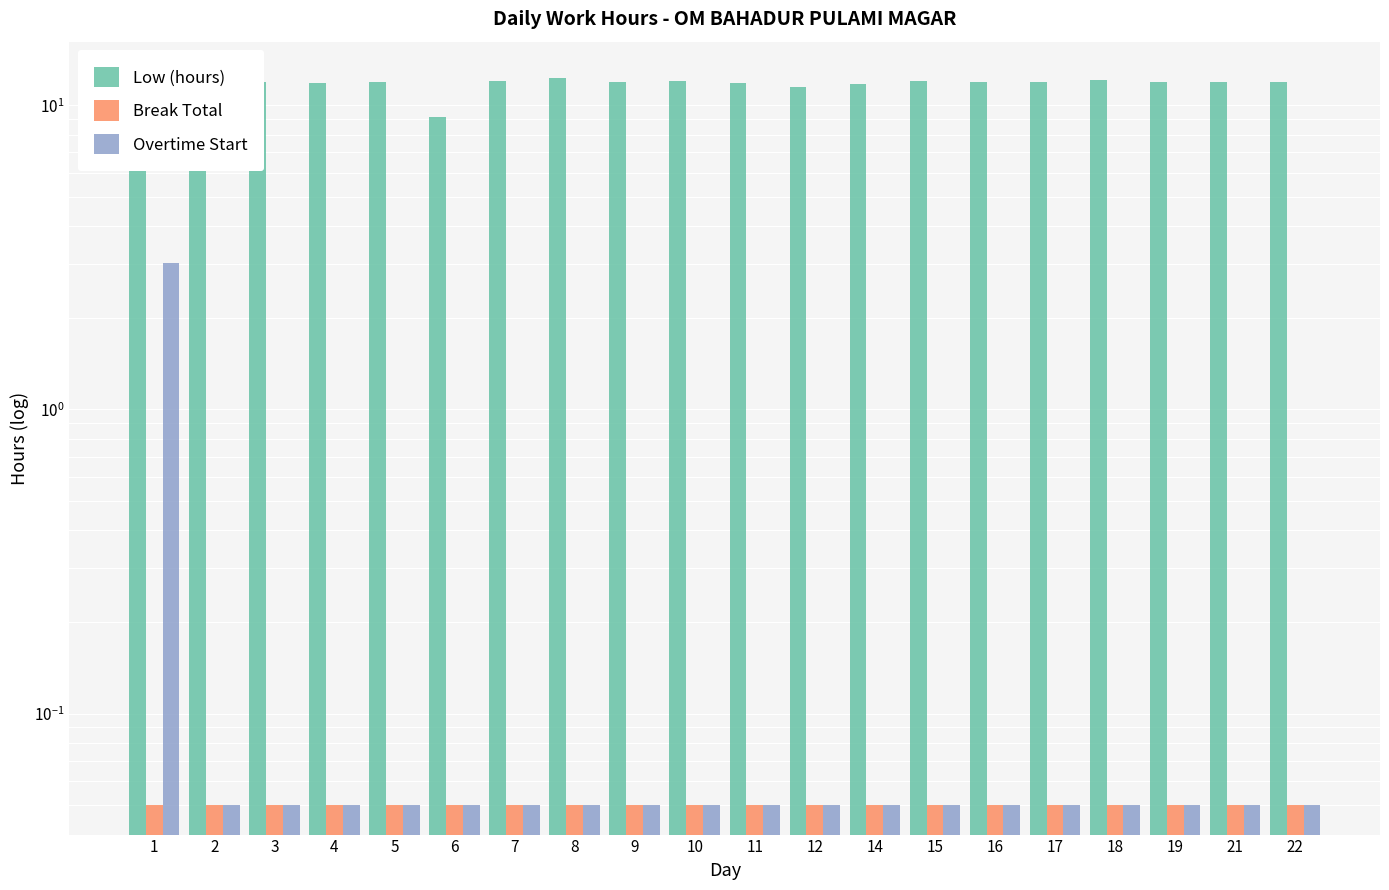

Where is Break Total nearest to the value 0?

1